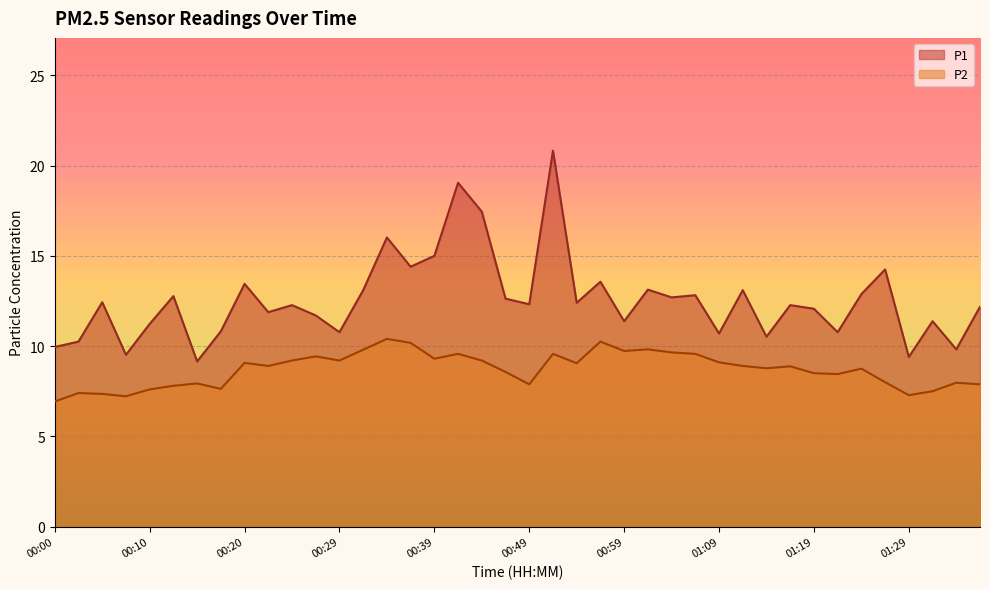

At how many categories does at least one series exceed 11?

29